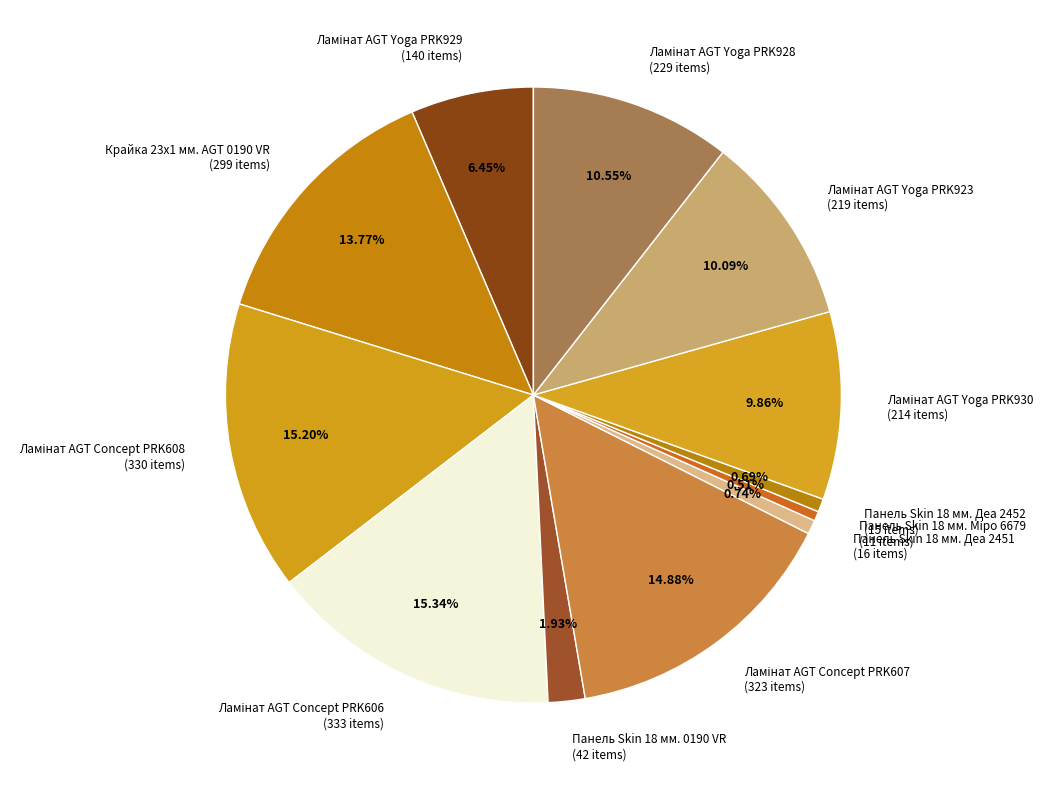

Does any single category account for the majority?

No